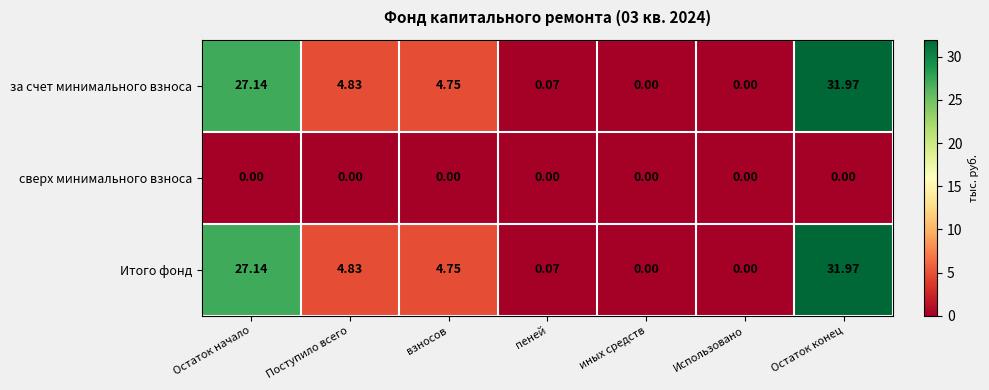

Where does the Итого фонд series first go above 4?

Остаток начало